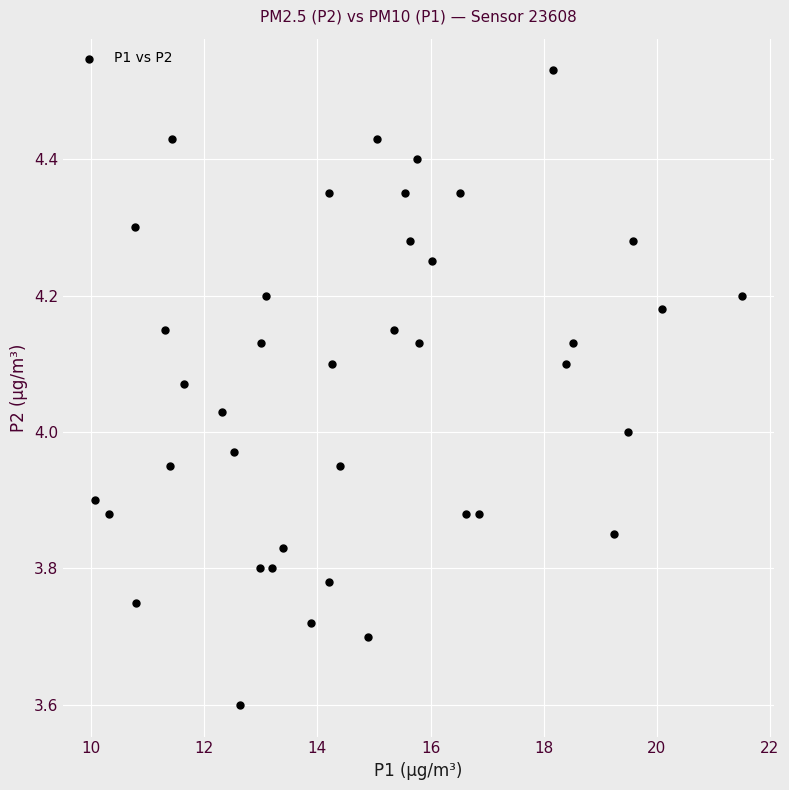

What is the range of Y values (max minus min)?

0.9